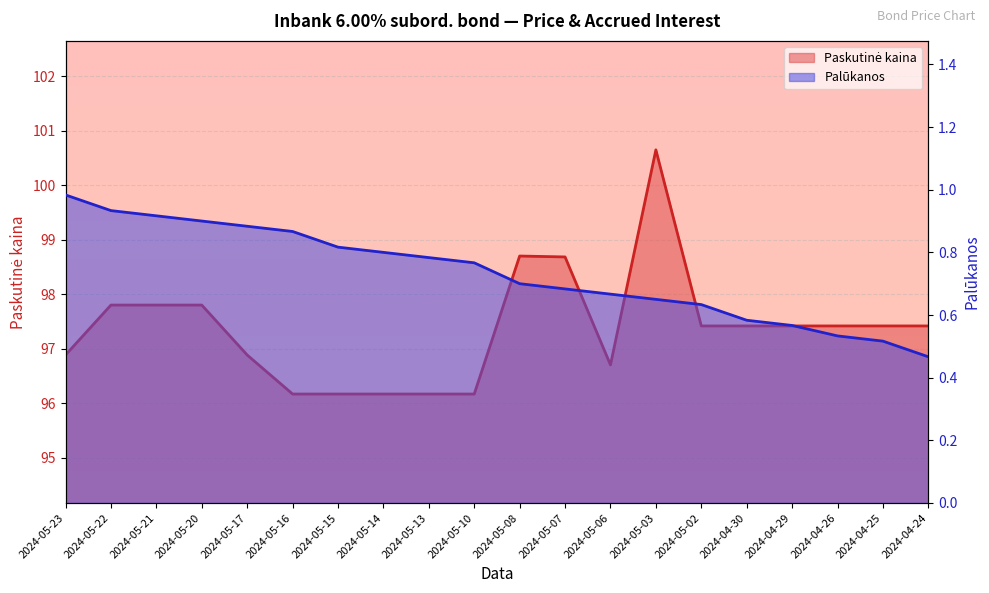

Between 2024-05-21 and 2024-04-30, which is larger?

2024-05-21